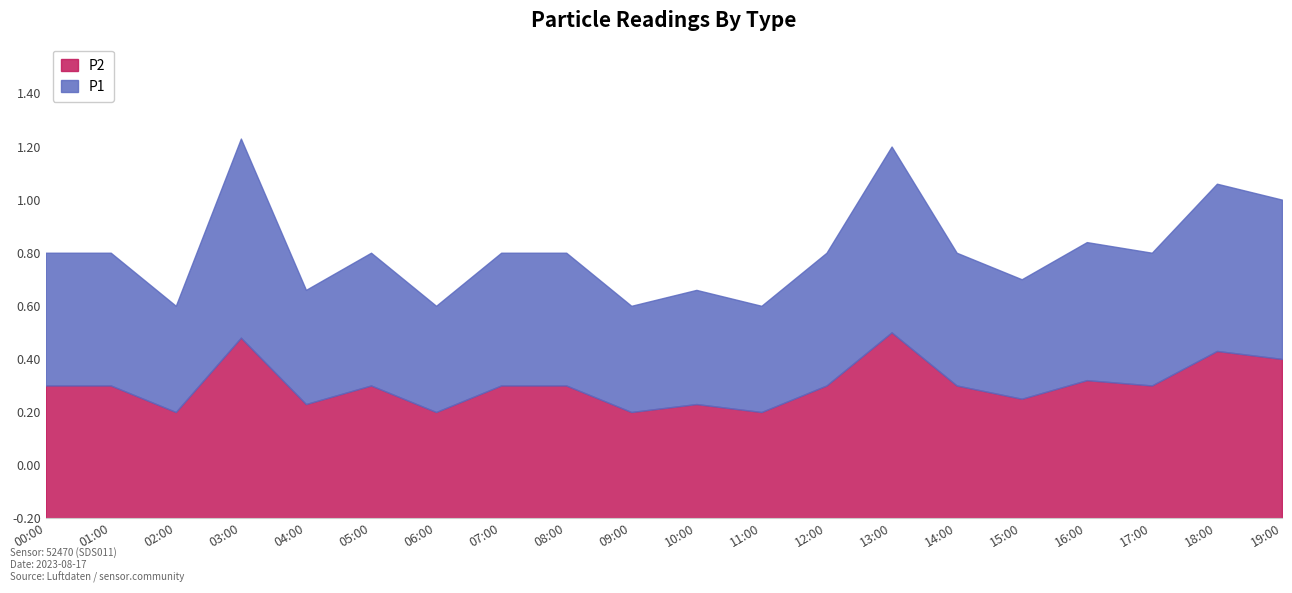

True or false: P1 and P2 cross at least once.

False